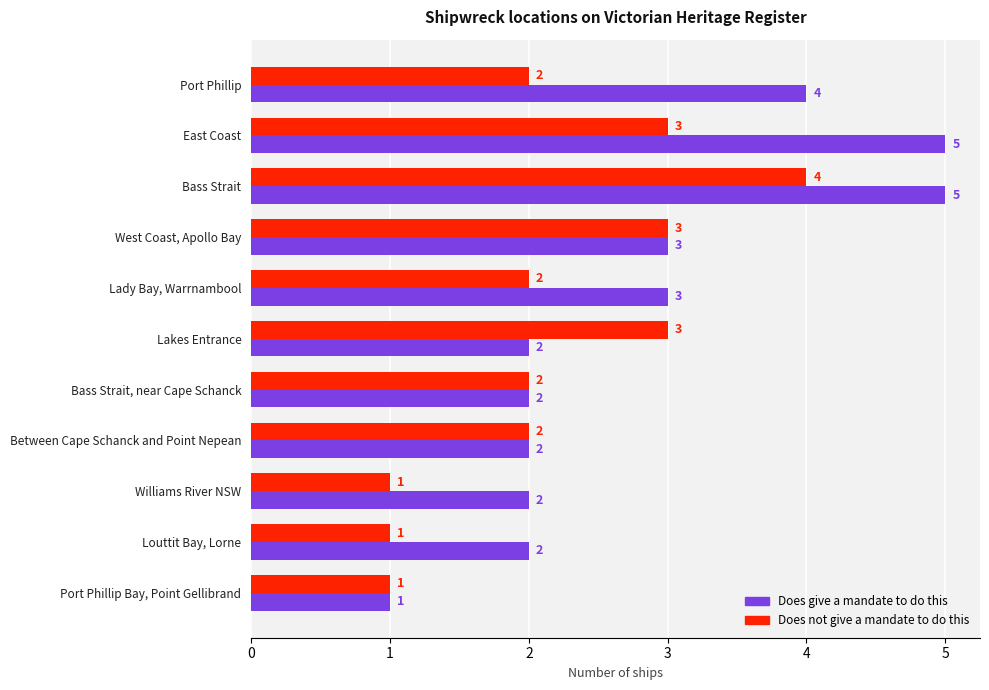

What is the difference between the maximum and minimum values in the Does not give a mandate to do this series?

3